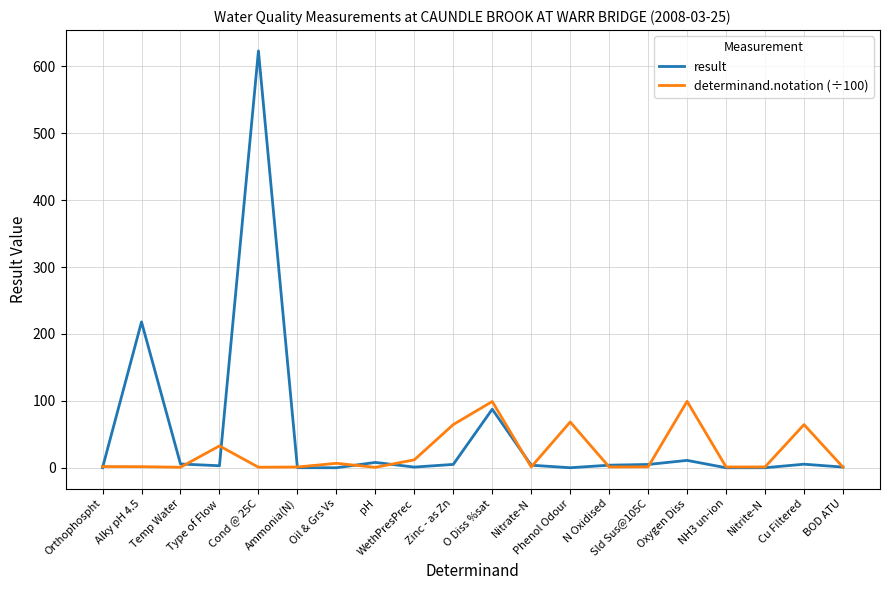

List the series in order of their peak value, lowest first.

determinand.notation (÷100), result